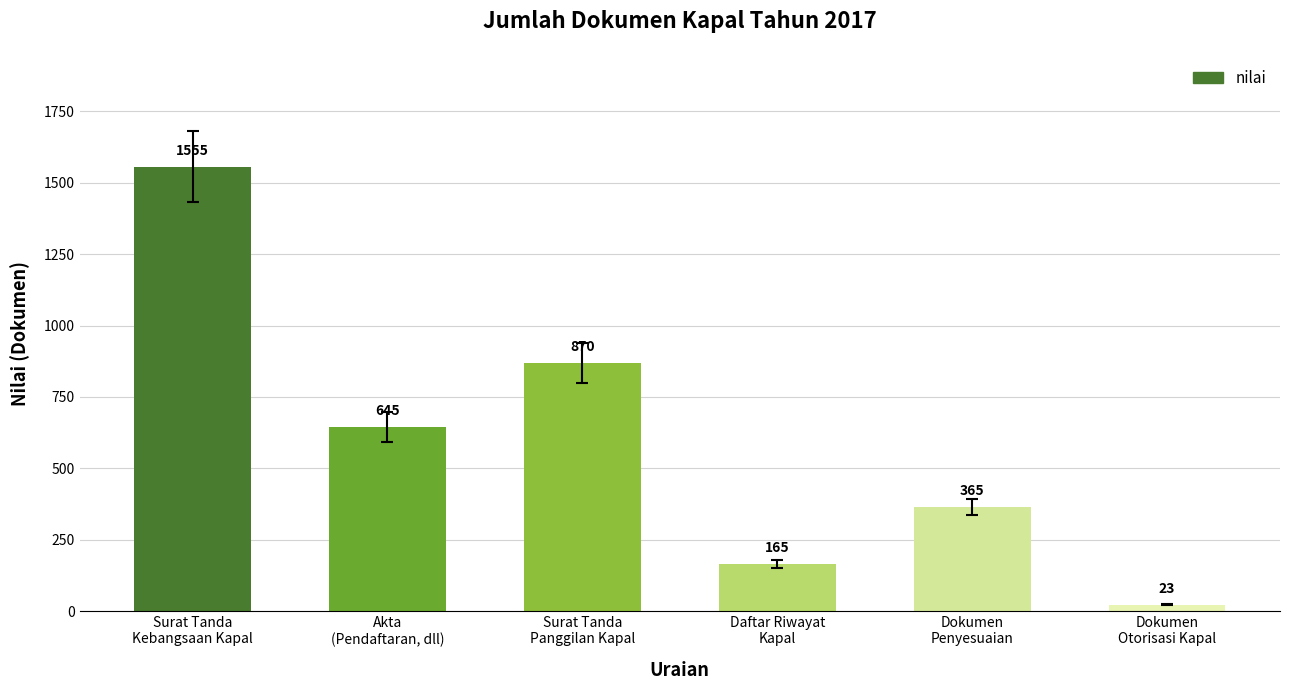

What is the value of the 3rd bar from the left?

870